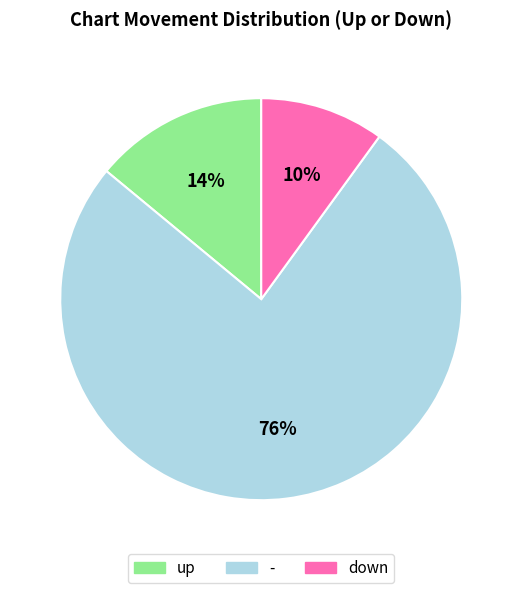

Is the sum of down and up greater than half?

No